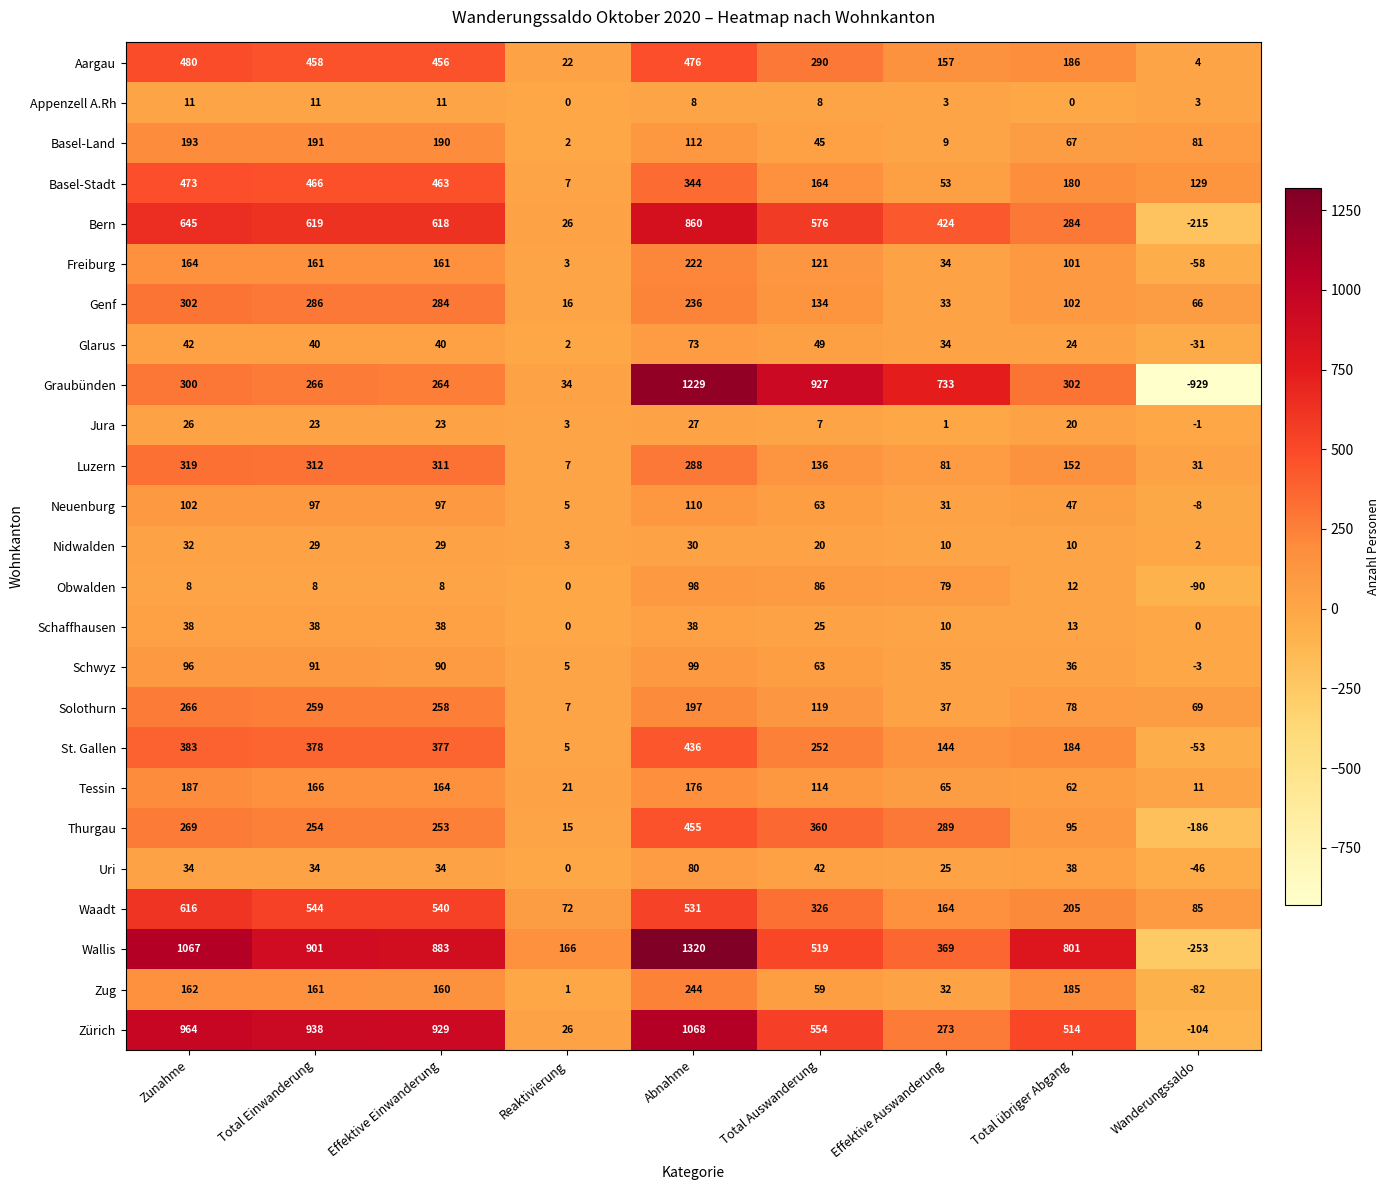

How many series are shown in this chart?

25